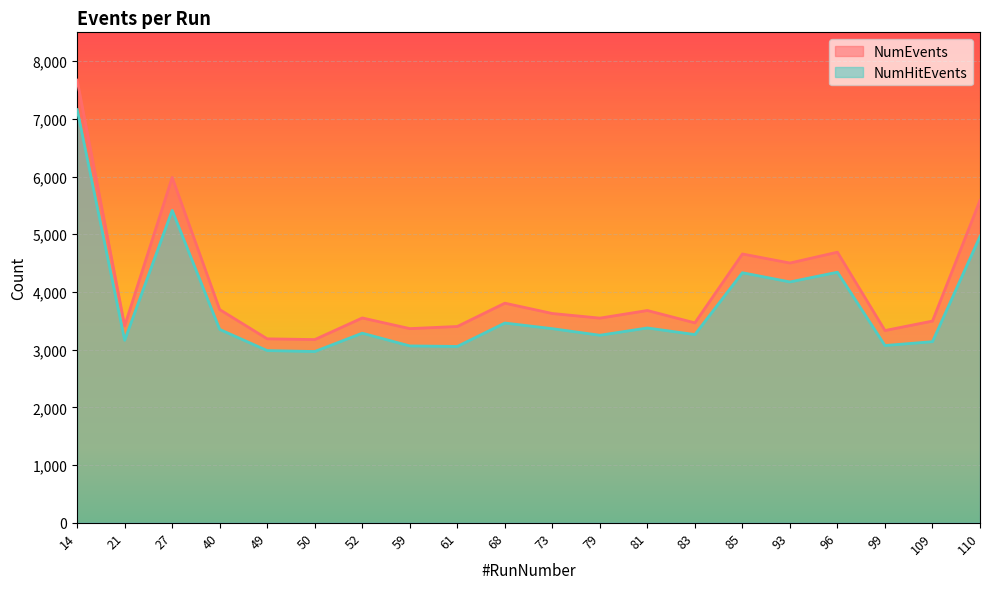

How many values in the NumHitEvents series exceed 3350?

9